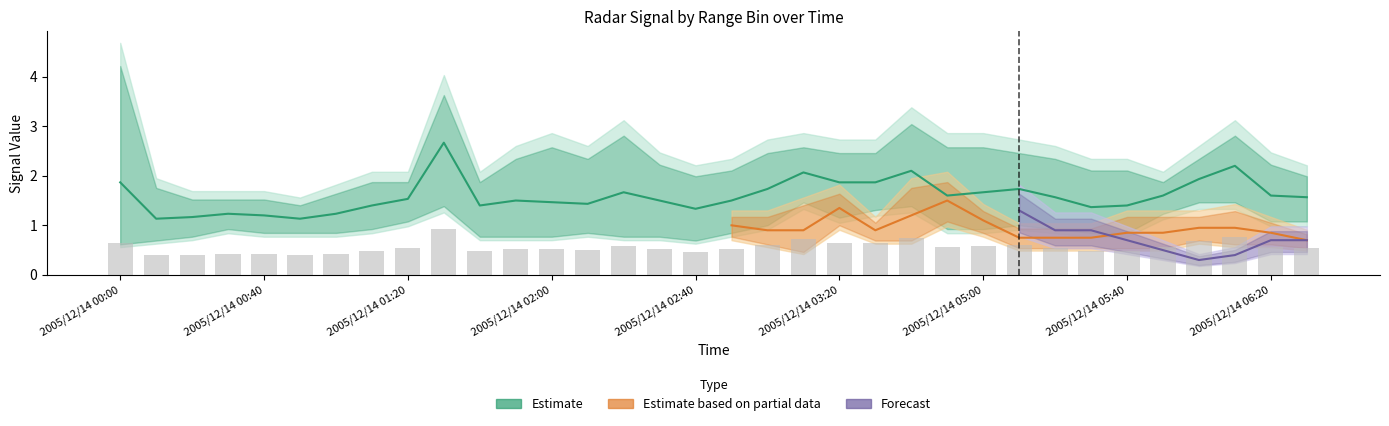

How many data points does each series have?

34